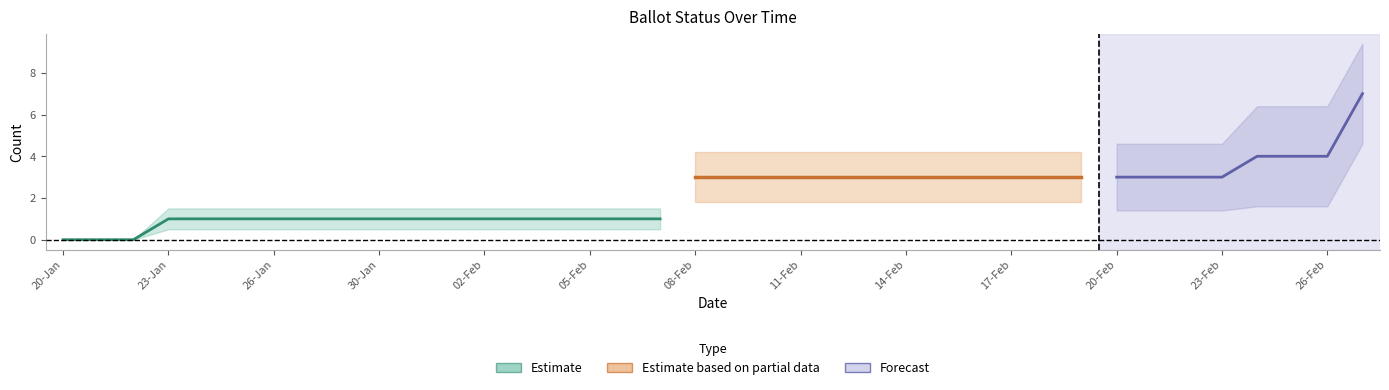

True or false: COUNTABLE has more than 0 interior local peaks.

False